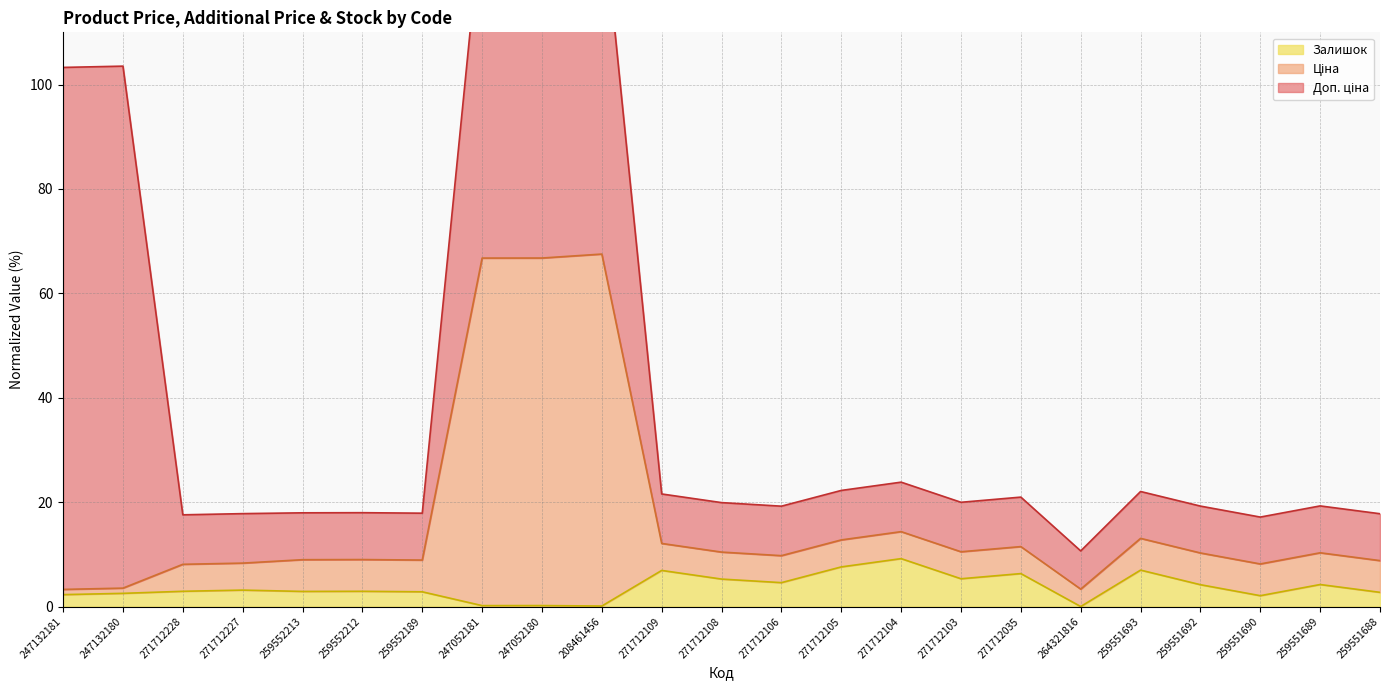

What is the value of the Залишок point at the 2nd from the left?

2.5